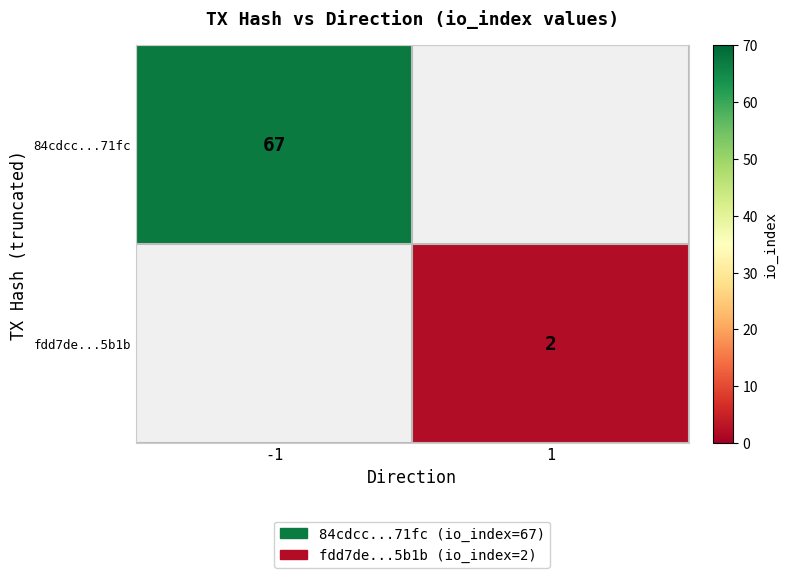

At which category does the chart reach its minimum across all series?

1